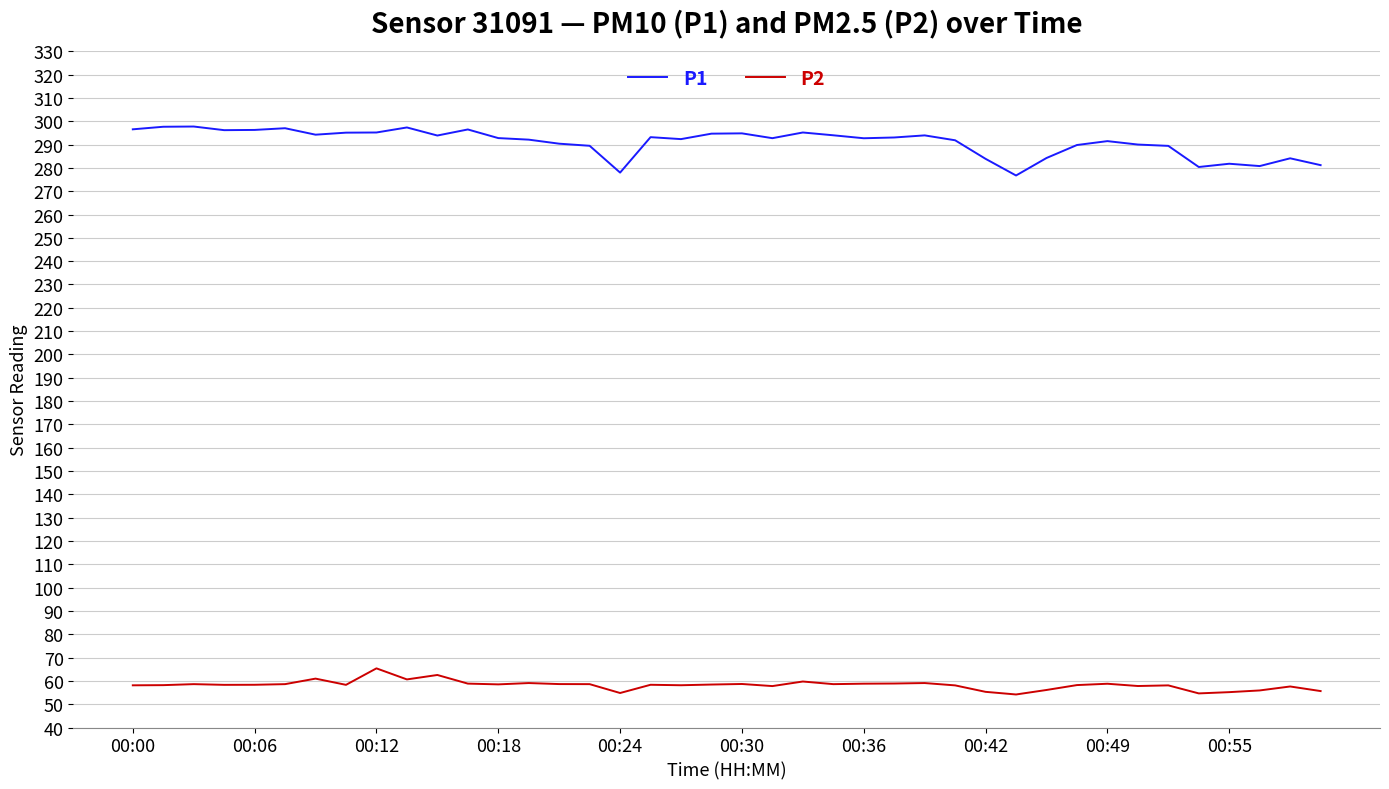

Which series has the largest total across all categories?

P1